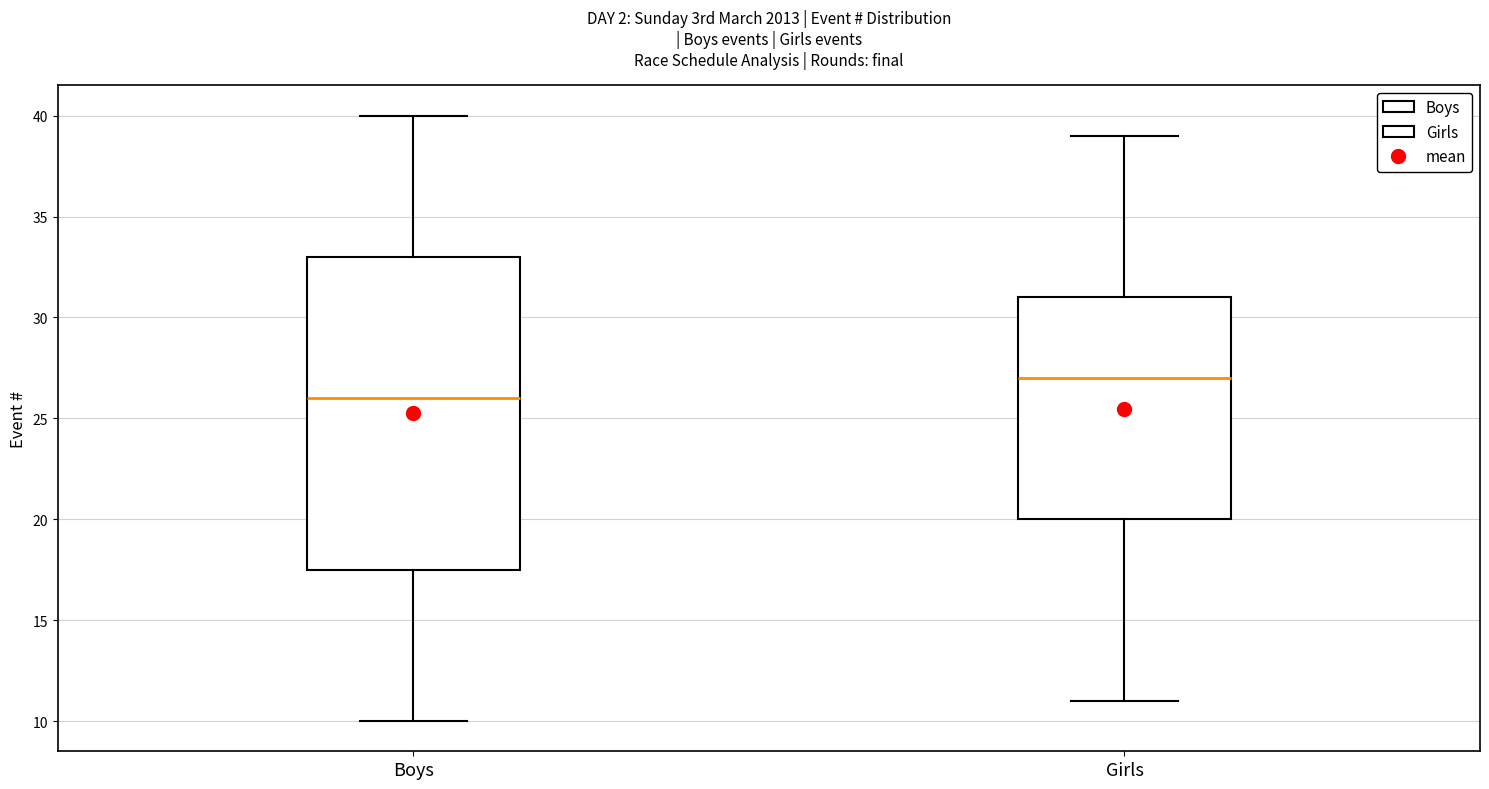

Comparing the boxes themselves (not the whiskers), which one is the tallest?

Boys